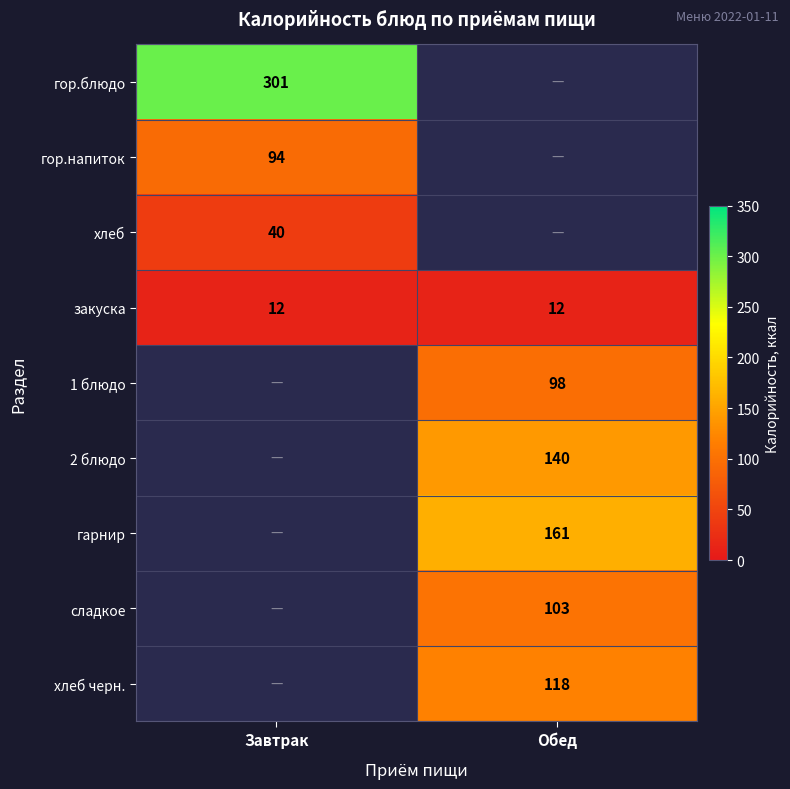

The закуска series shows 19 at Обед. True or false?

False